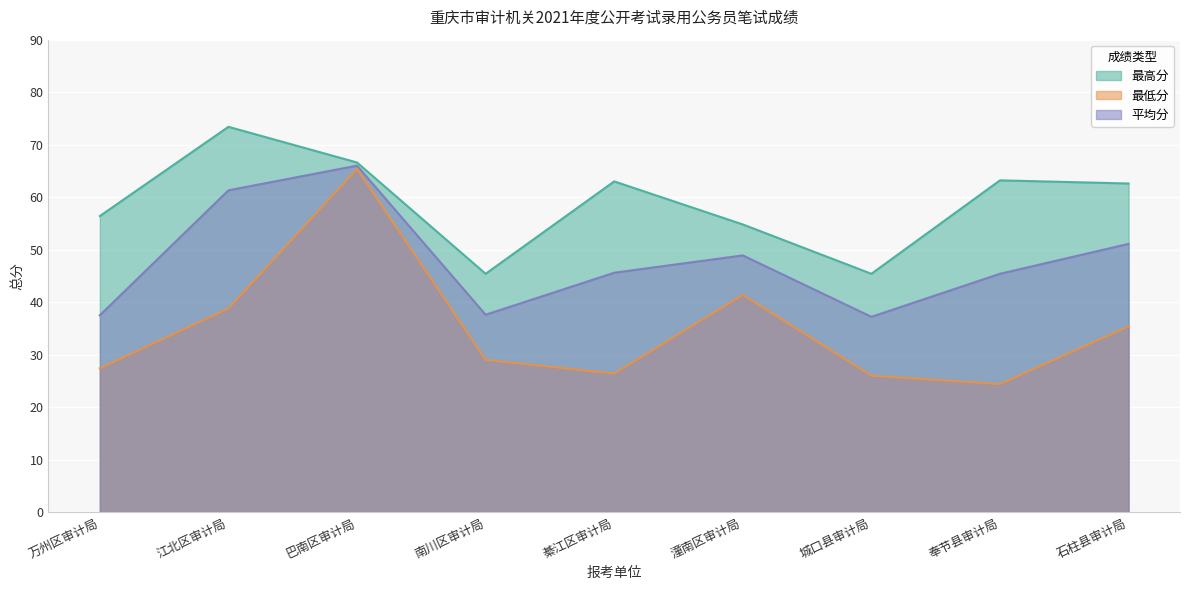

Which series has the largest range (max minus min)?

最低分